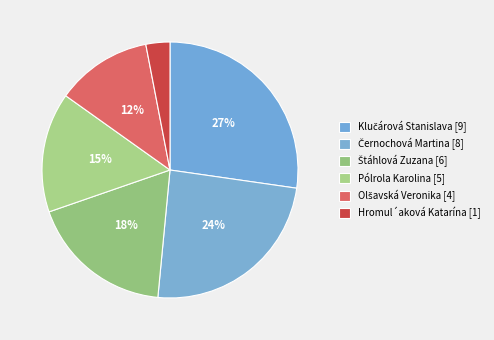

How many segments does this pie chart have?

6